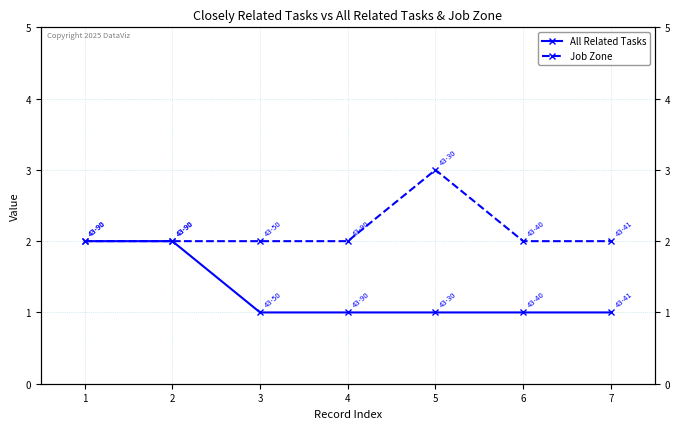

How many All Related Tasks values are between 1 and 2?

7